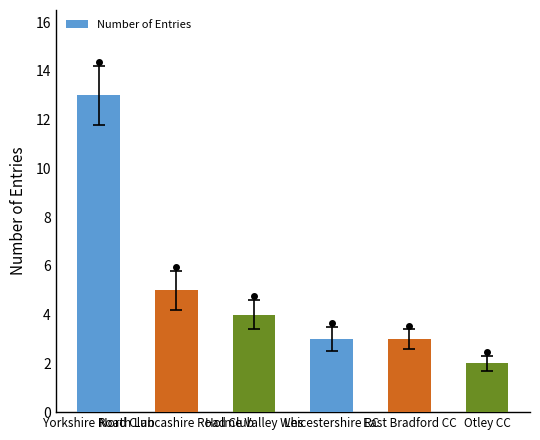

What is the value of the 1st bar from the left?

13